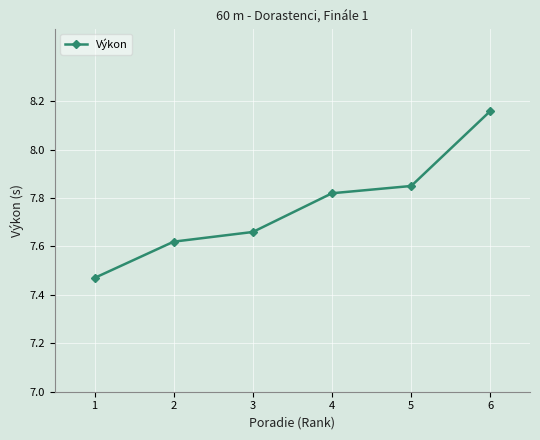

At which category does the chart reach its peak across all series?

6